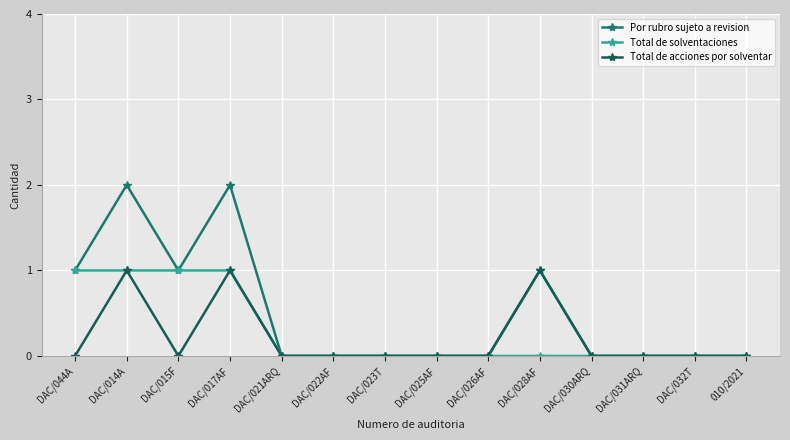

At which category does the chart reach its peak across all series?

DAC/014A